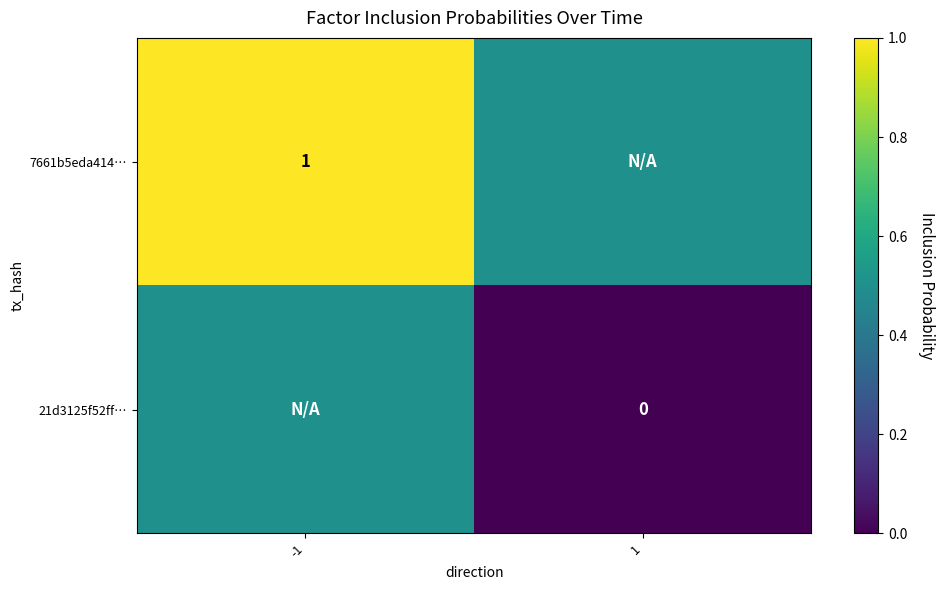

Is it true that 7661b5eda414… equals 0.2 at -1?

False